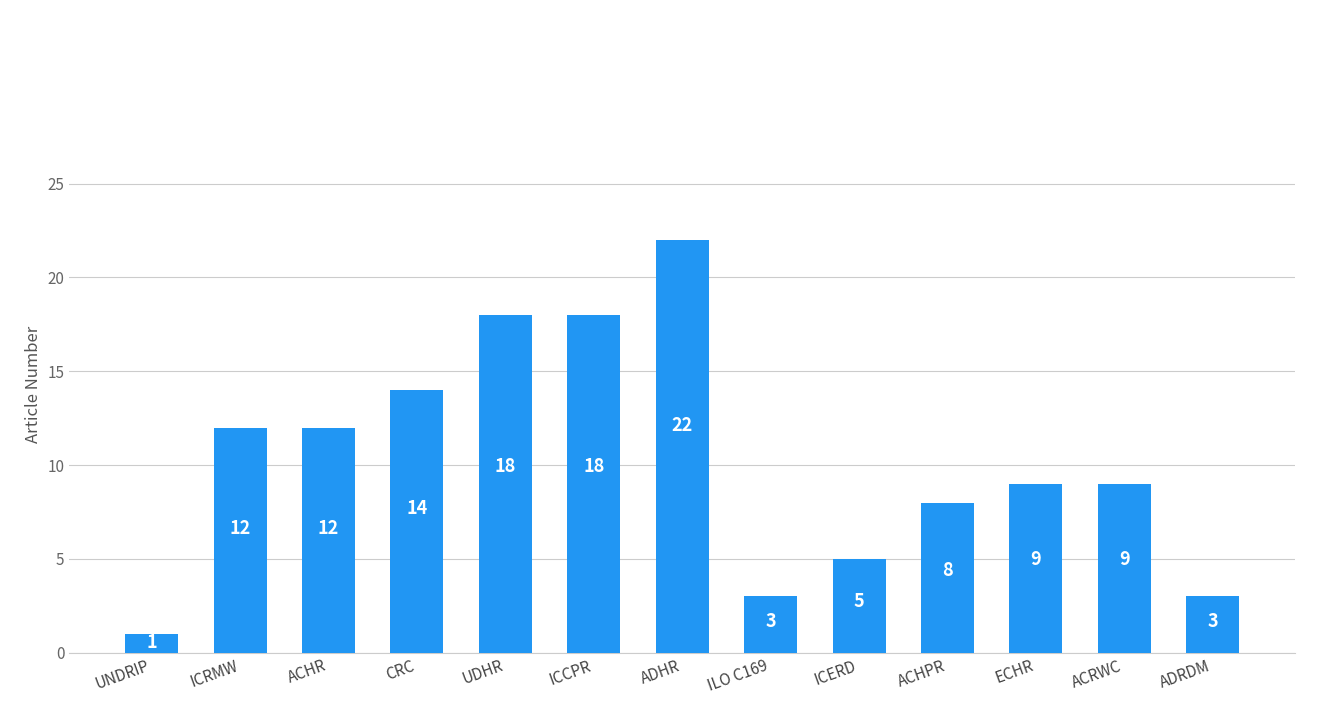

Which category has the lowest value across all series?

UNDRIP